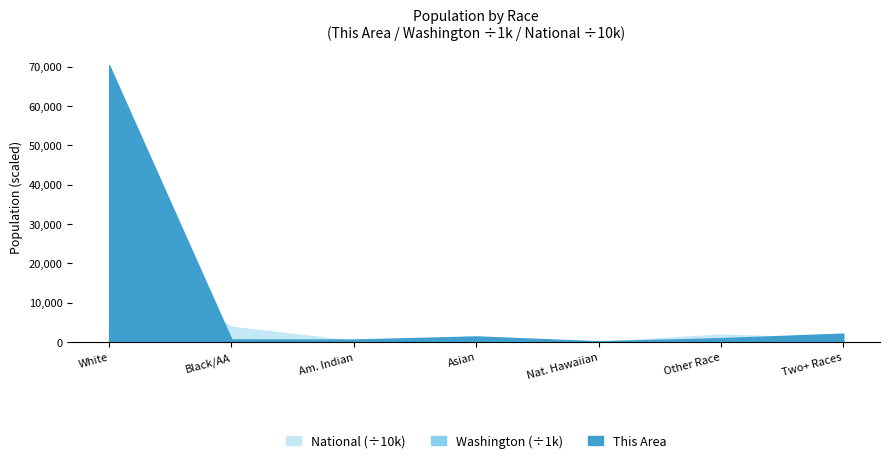

What is the highest value of the This Area series?

70402.0